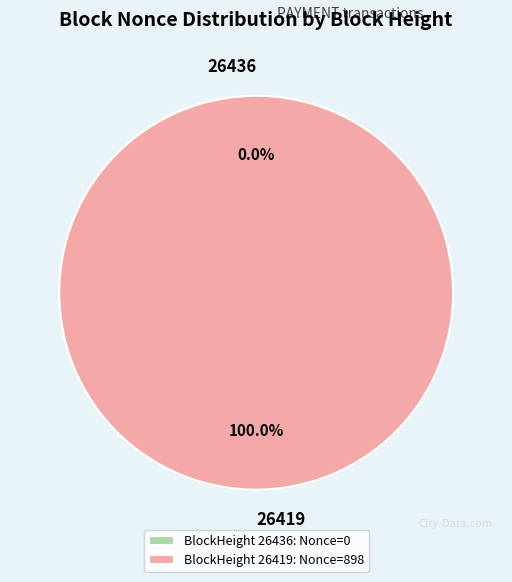

To the nearest percent, what portion does 26419 represent?

100%